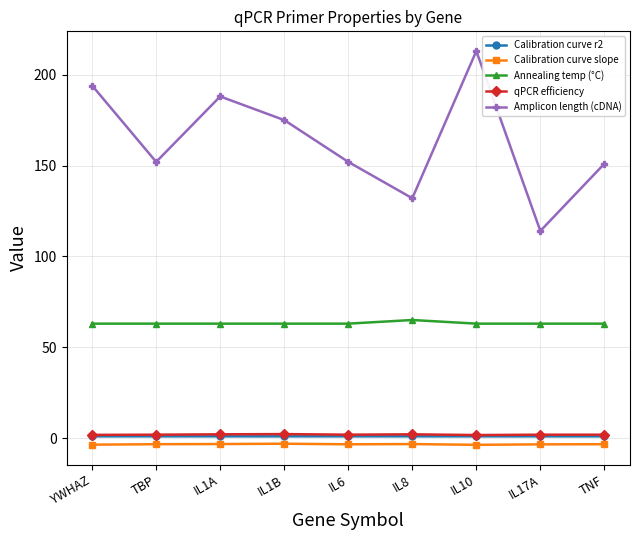

The value of Calibration curve slope at IL10 is -3.7. True or false?

True